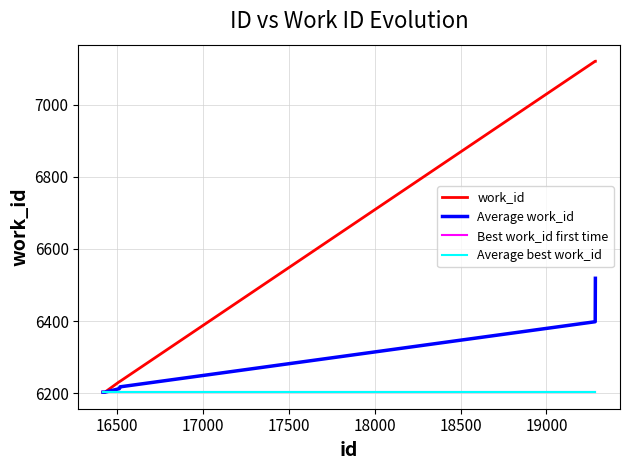

Is this an area chart (filled region under the line)?

No